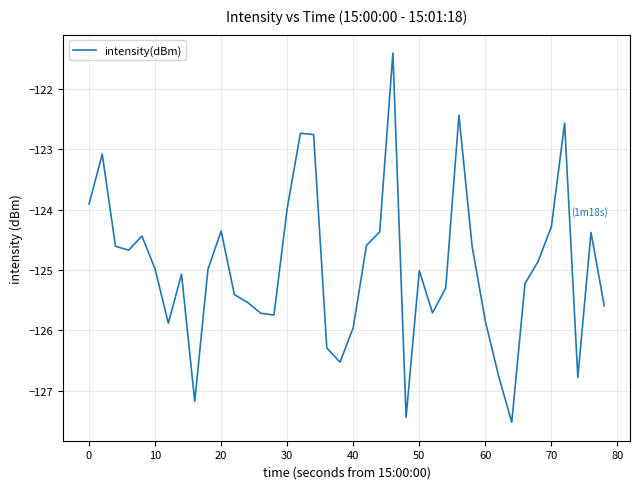

What is the greatest value displayed?

-121.4